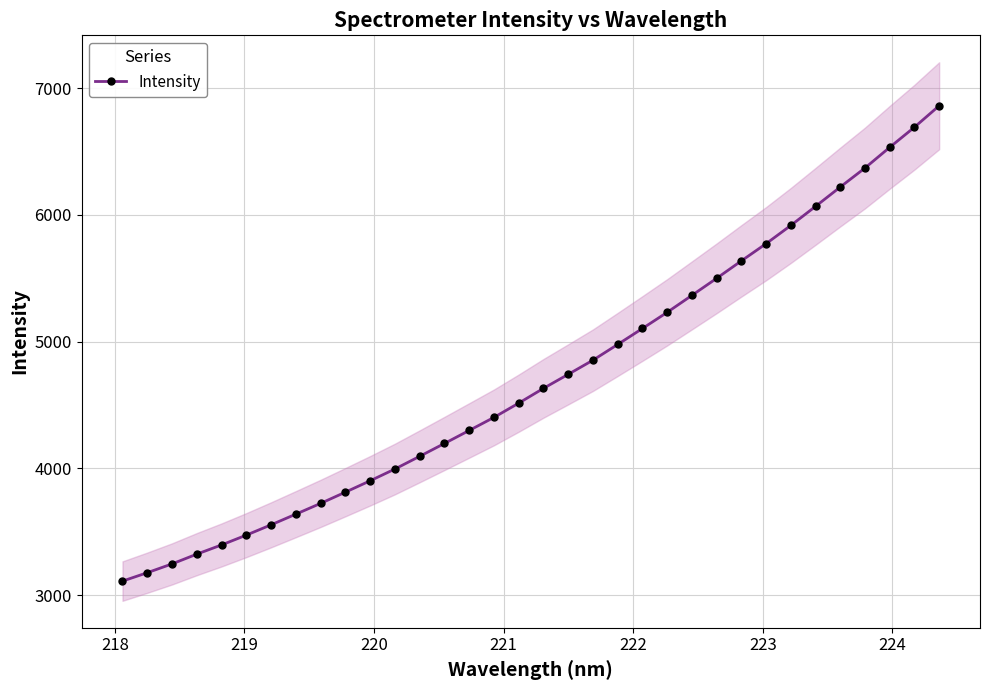

How many values are below 4631?

17